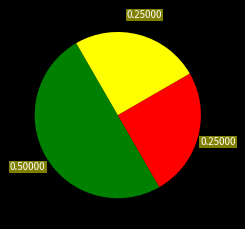

Count the number of slices in the pie.

3